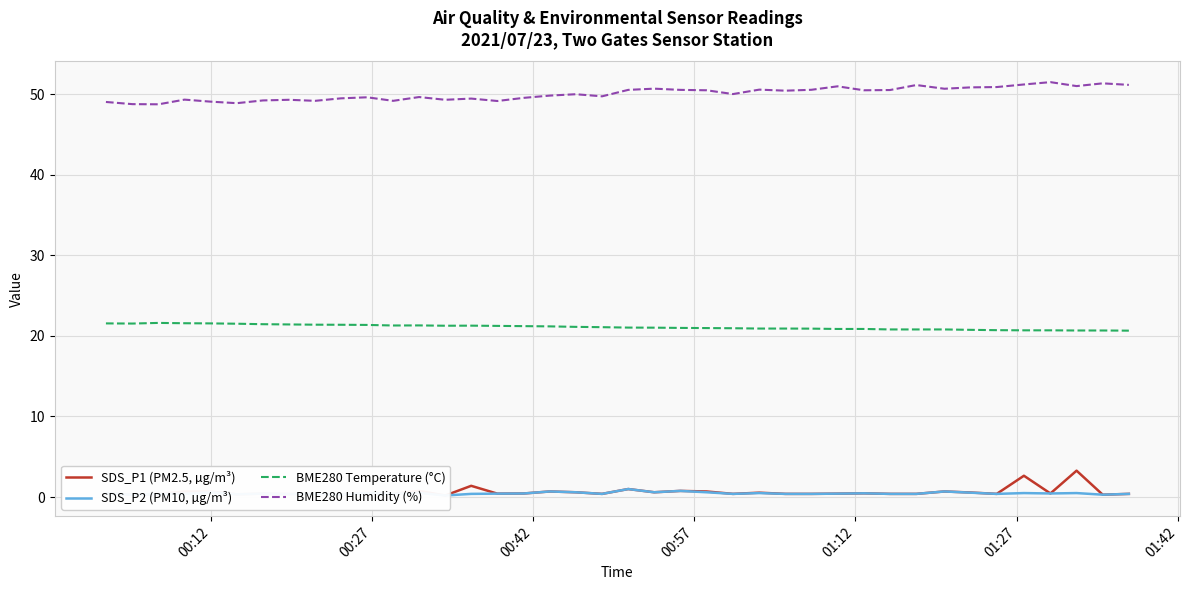

Which series has the largest total across all categories?

BME280 Humidity (%)